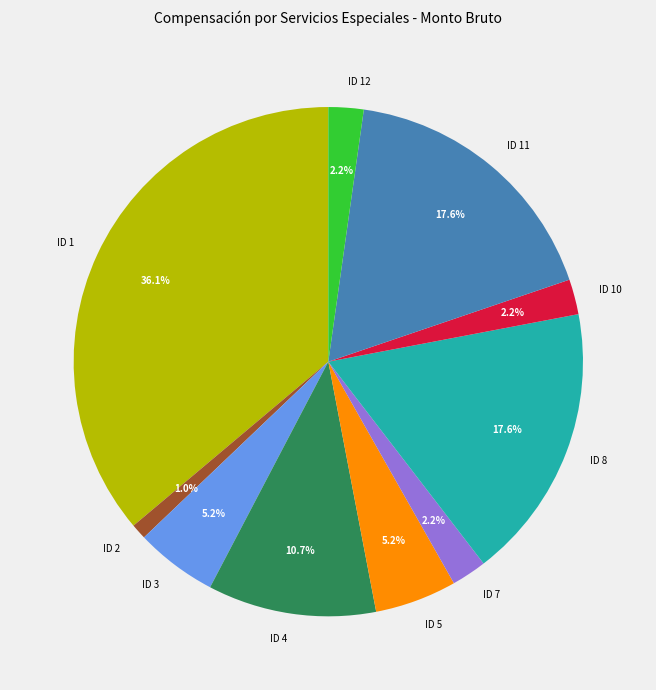

Count the number of slices in the pie.

10